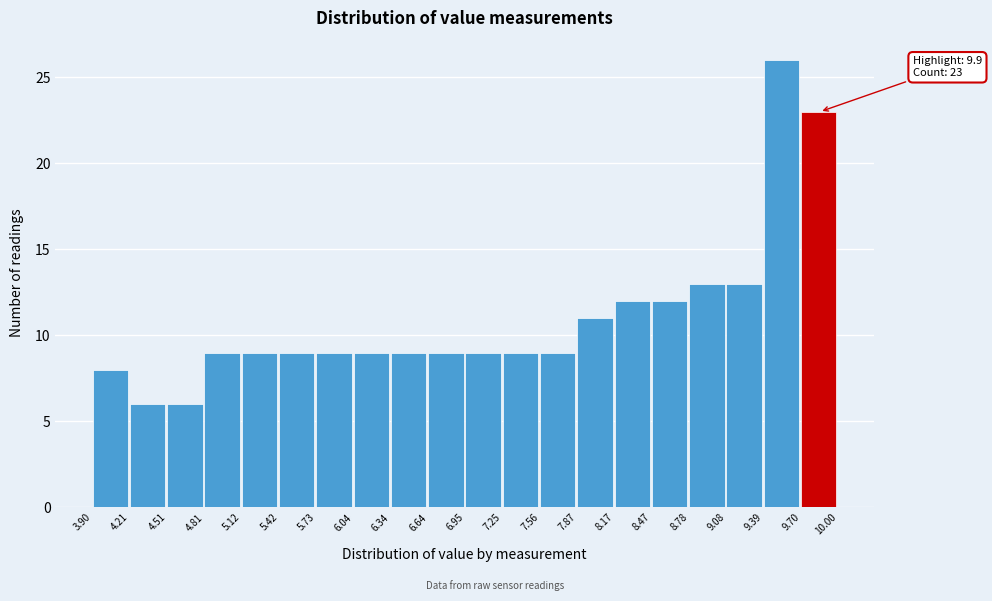

Which range on the x-axis has the tallest bar?

9.39 to 9.70